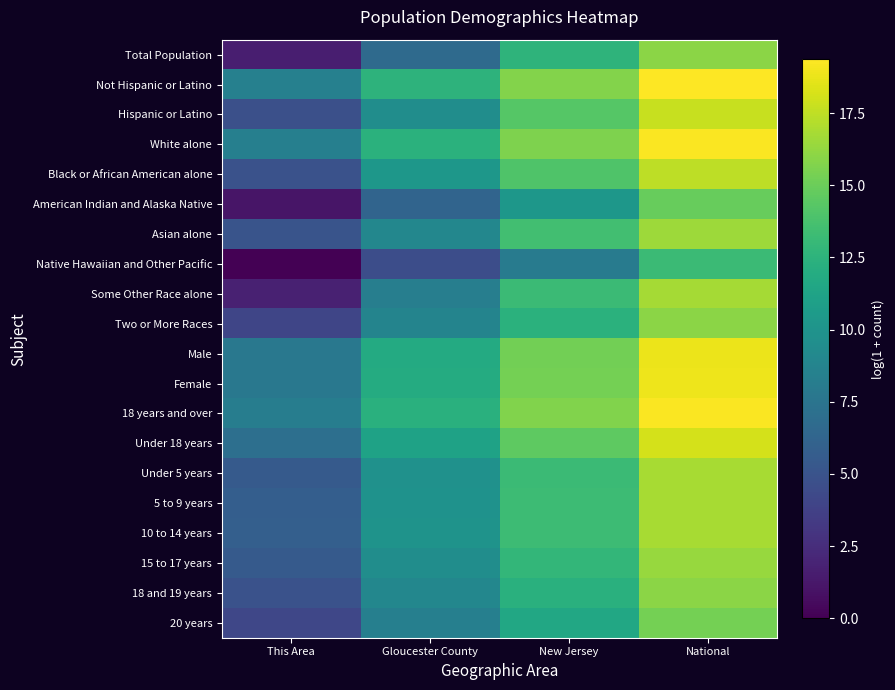

Reading left to right, what are all the values shown in this chart?

Total Population: This Area=1.6	Gloucester County=6.7	New Jersey=12.6	National=16.0
Not Hispanic or Latino: This Area=8.5	Gloucester County=12.5	New Jersey=15.8	National=19.4
Hispanic or Latino: This Area=4.7	Gloucester County=9.5	New Jersey=14.3	National=17.7
White alone: This Area=8.4	Gloucester County=12.4	New Jersey=15.6	National=19.2
Black or African American alone: This Area=4.9	Gloucester County=10.3	New Jersey=14.0	National=17.5
American Indian and Alaska Native: This Area=1.1	Gloucester County=6.2	New Jersey=10.3	National=14.9
Asian alone: This Area=5.1	Gloucester County=8.9	New Jersey=13.5	National=16.5
Native Hawaiian and Other Pacific: This Area=0.0	Gloucester County=4.6	New Jersey=8.0	National=13.2
Some Other Race alone: This Area=1.8	Gloucester County=8.3	New Jersey=13.2	National=16.8
Two or More Races: This Area=4.1	Gloucester County=8.7	New Jersey=12.4	National=16.0
Male: This Area=7.8	Gloucester County=11.8	New Jersey=15.3	National=18.8
Female: This Area=7.8	Gloucester County=11.9	New Jersey=15.3	National=18.9
18 years and over: This Area=8.2	Gloucester County=12.3	New Jersey=15.7	National=19.3
Under 18 years: This Area=7.1	Gloucester County=11.2	New Jersey=14.5	National=18.1
Under 5 years: This Area=5.5	Gloucester County=9.8	New Jersey=13.2	National=16.8
5 to 9 years: This Area=5.8	Gloucester County=9.9	New Jersey=13.2	National=16.8
10 to 14 years: This Area=5.9	Gloucester County=9.9	New Jersey=13.3	National=16.8
15 to 17 years: This Area=5.5	Gloucester County=9.5	New Jersey=12.8	National=16.4
18 and 19 years: This Area=4.9	Gloucester County=9.0	New Jersey=12.3	National=16.0
20 years: This Area=4.1	Gloucester County=8.3	New Jersey=11.6	National=15.3